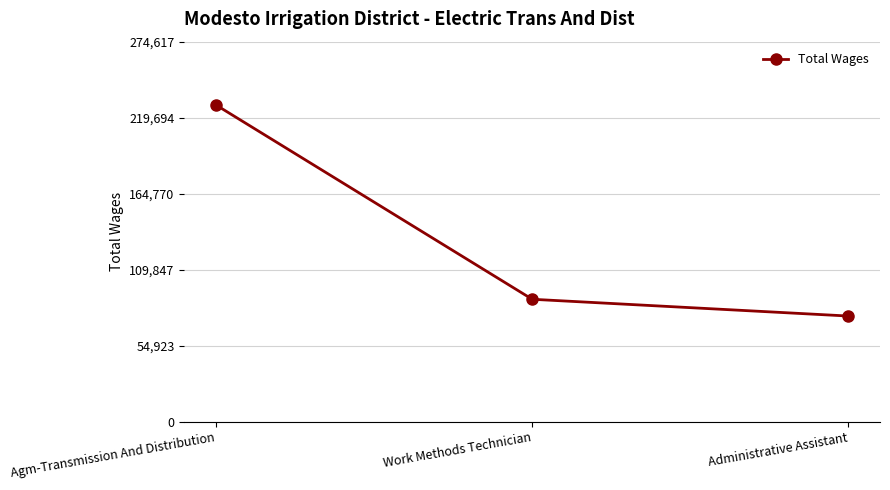

What is the change in value from Agm-Transmission And Distribution to Work Methods Technician?

-140448